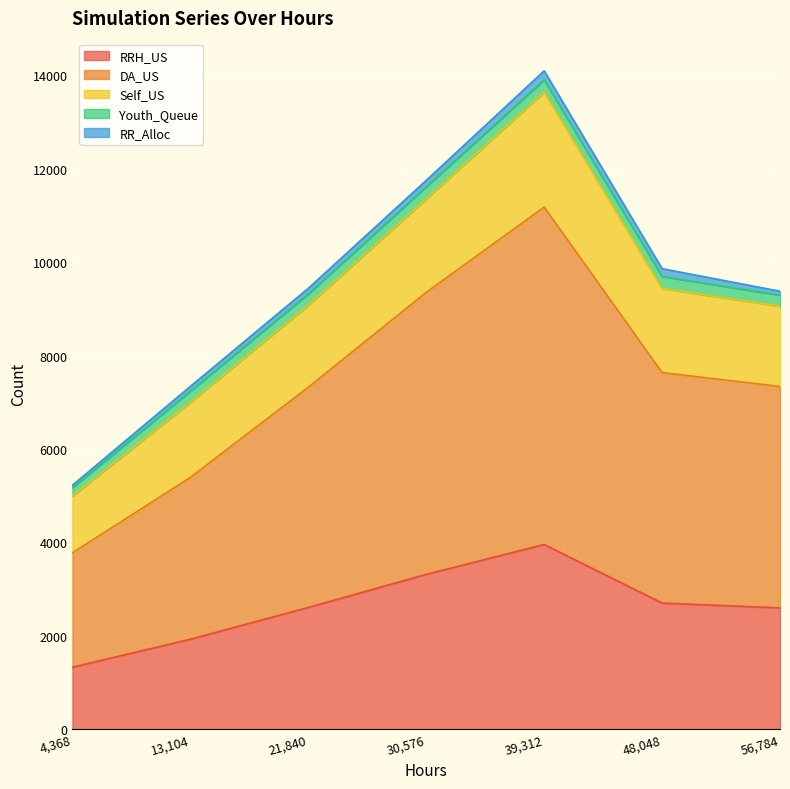

The value of RRH_US at 4,368 is 1325. True or false?

True